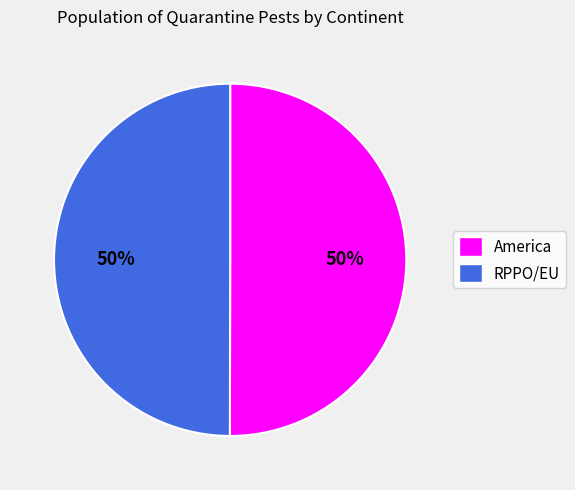

How many segments does this pie chart have?

2